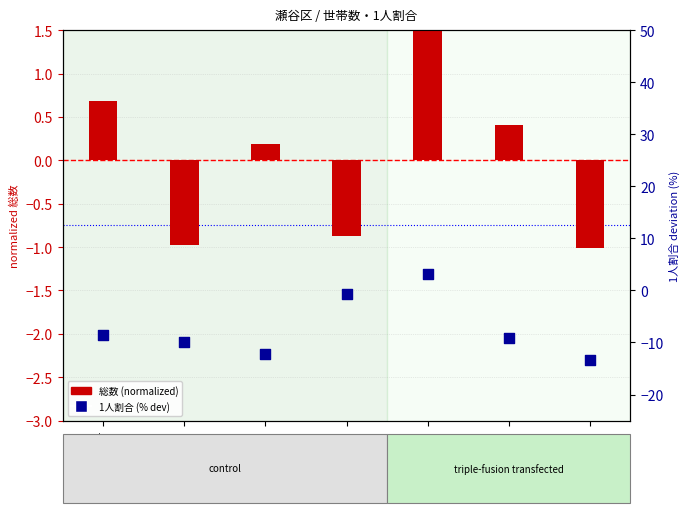

Which series has the largest Y range (max minus min)?

1人割合 (% deviation from 50)